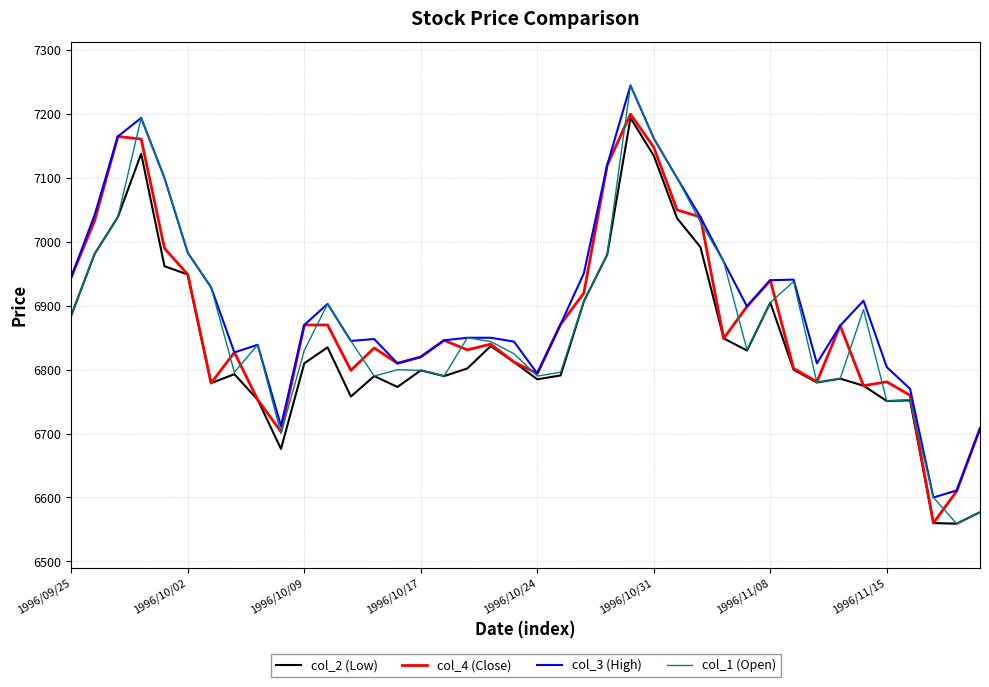

Is this an area chart (filled region under the line)?

No